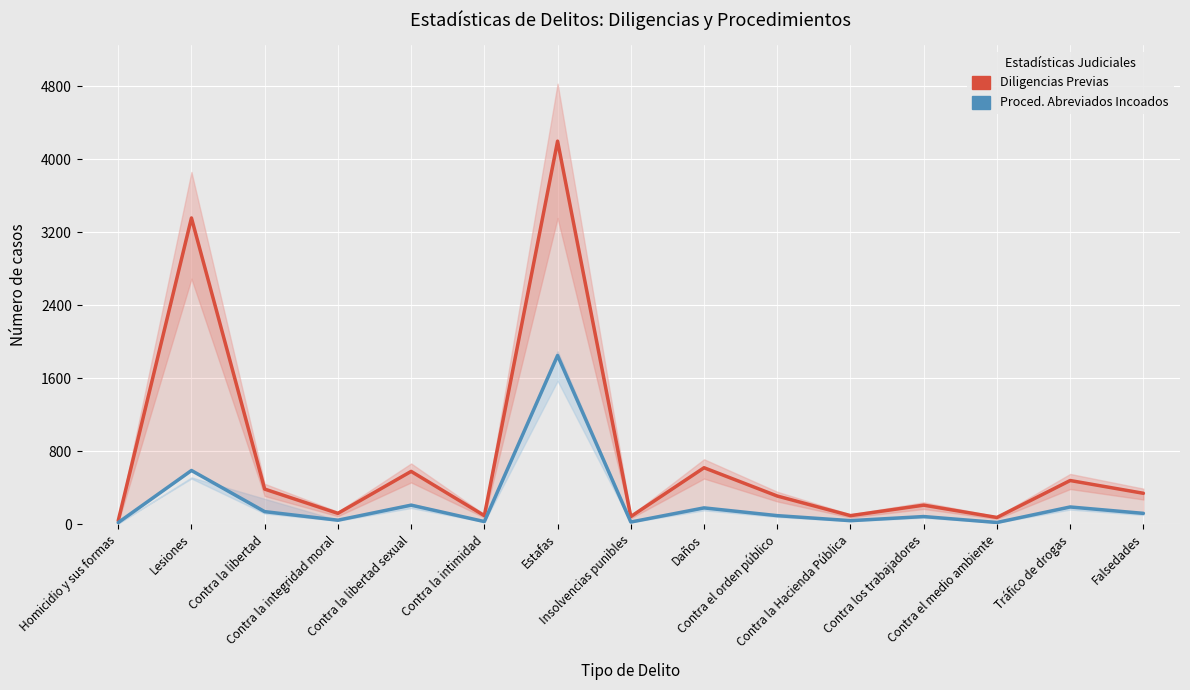

What is the average value of the Diligencias Previas series?

733